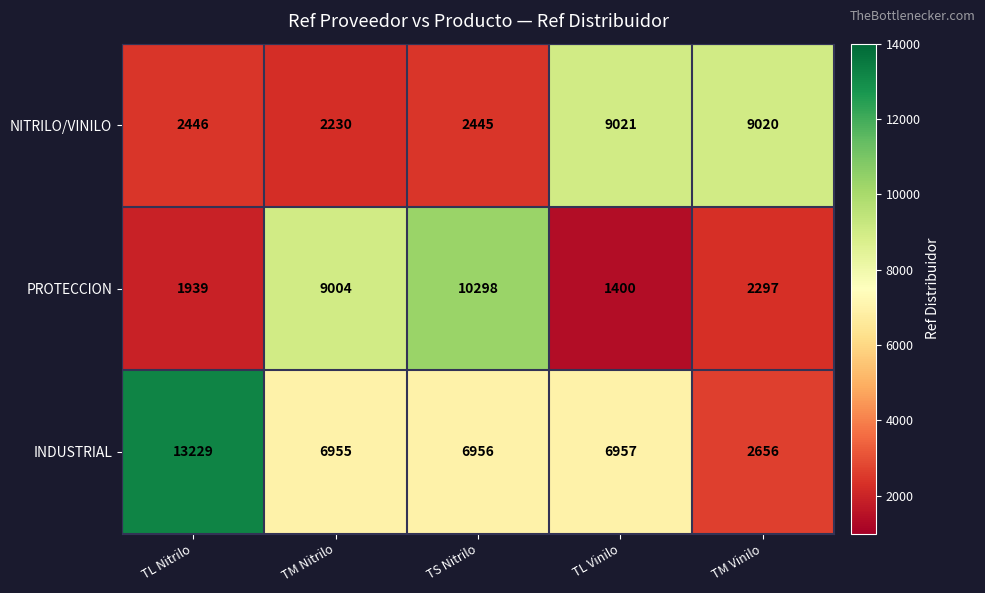

What is the sum of the NITRILO/VINILO values at TL Nitrilo and TM Vinilo?

11466